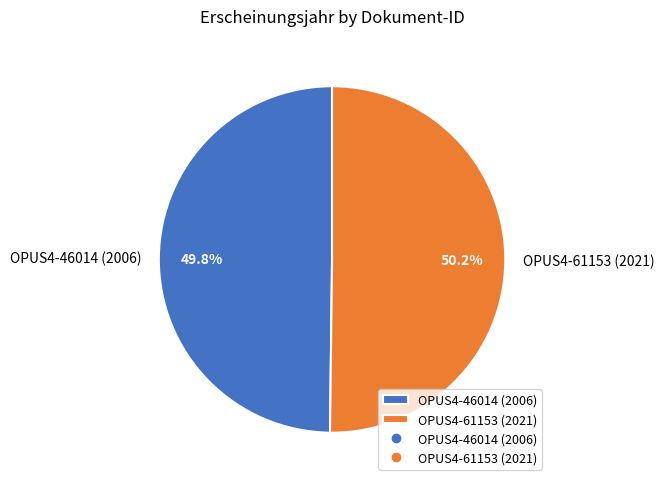

How many slices are in this pie chart?

2